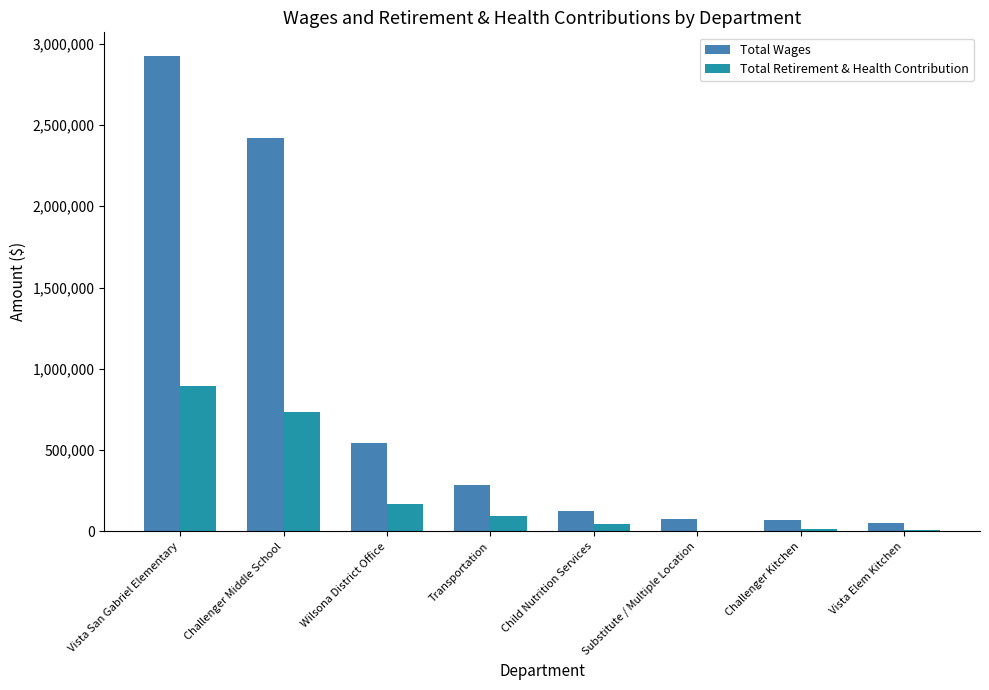

Which series has the largest range (max minus min)?

Total Wages